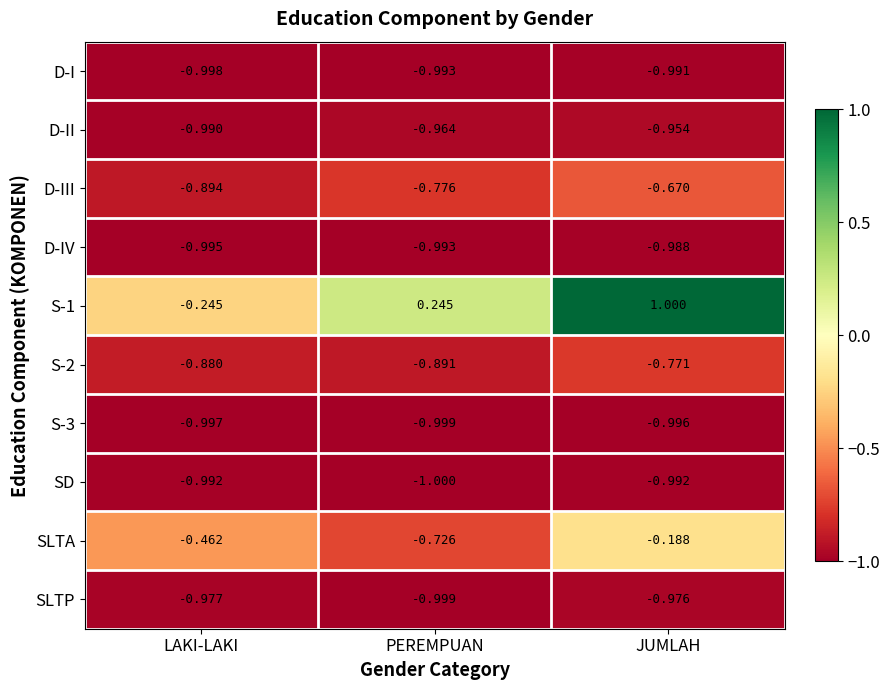

At which label does SLTP reach its peak?

JUMLAH